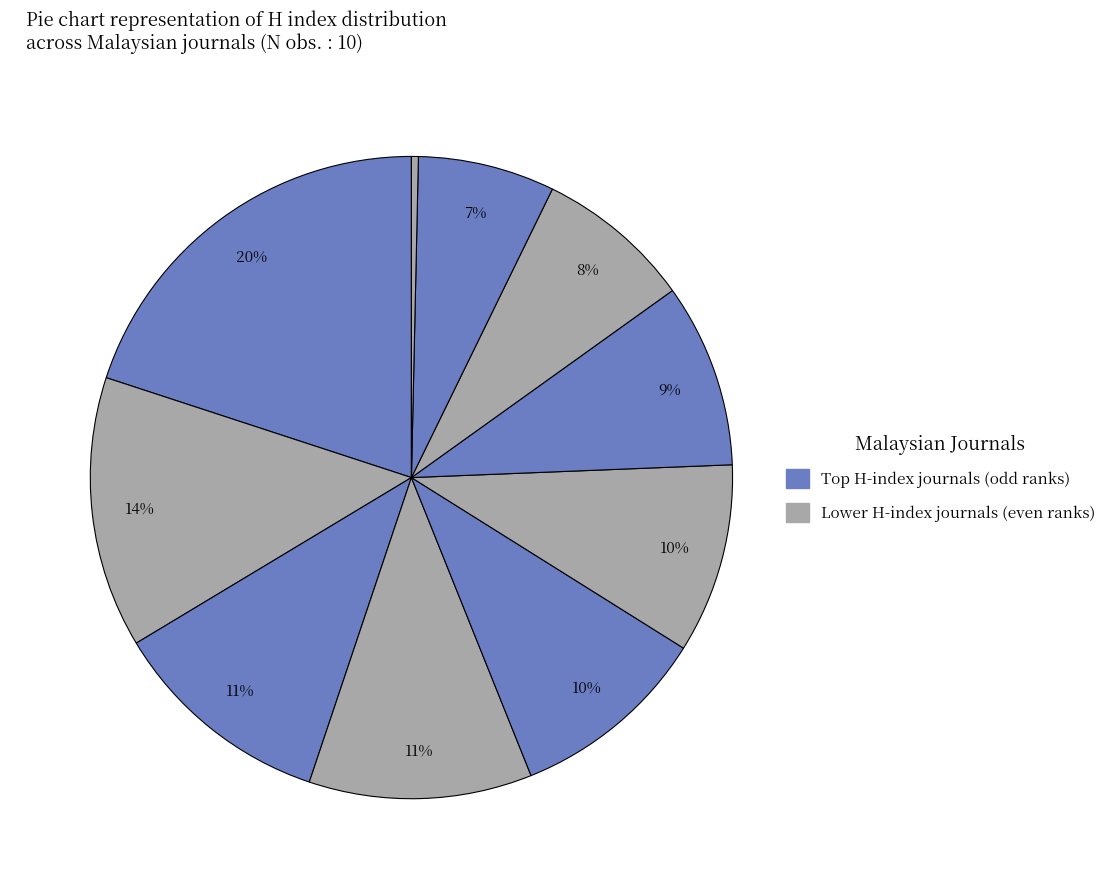

How many segments does this pie chart have?

10